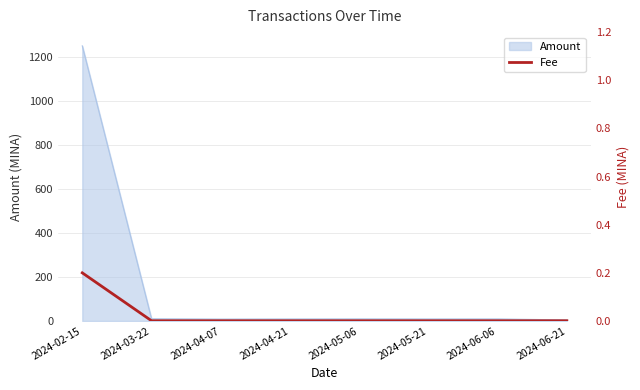

At which label does Amount reach its peak?

2024-02-15